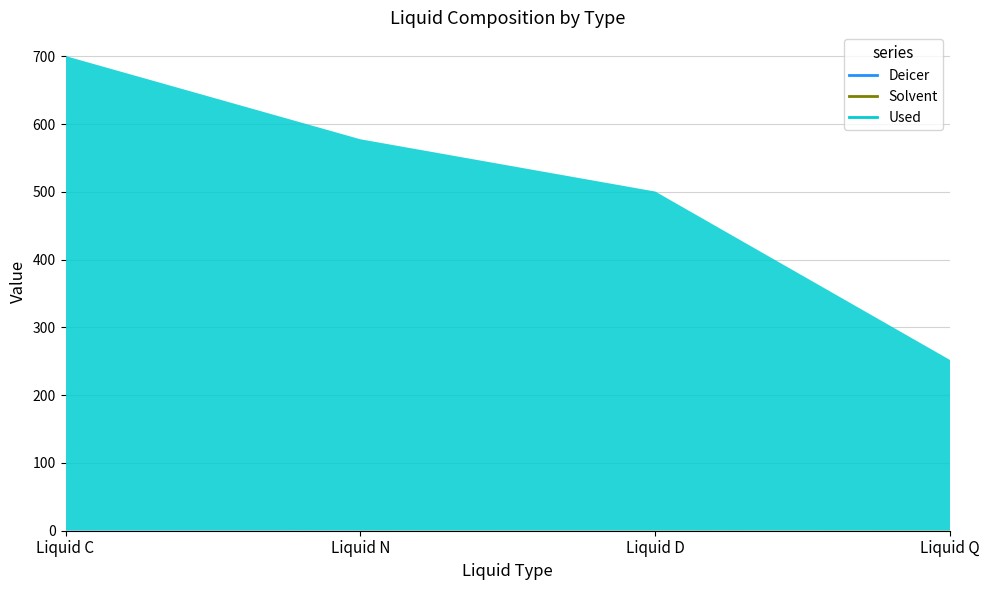

What is the value of the Deicer point at the 2nd from the left?

0.3